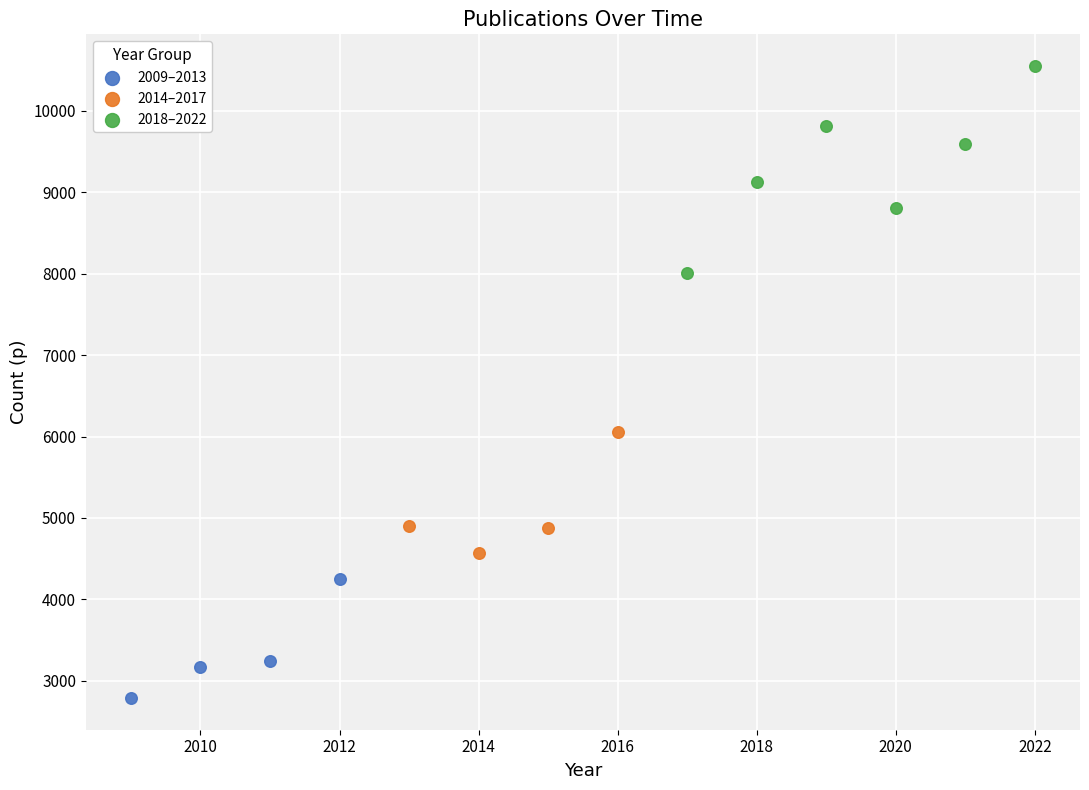

Which series contains the highest Y value?

2018–2022